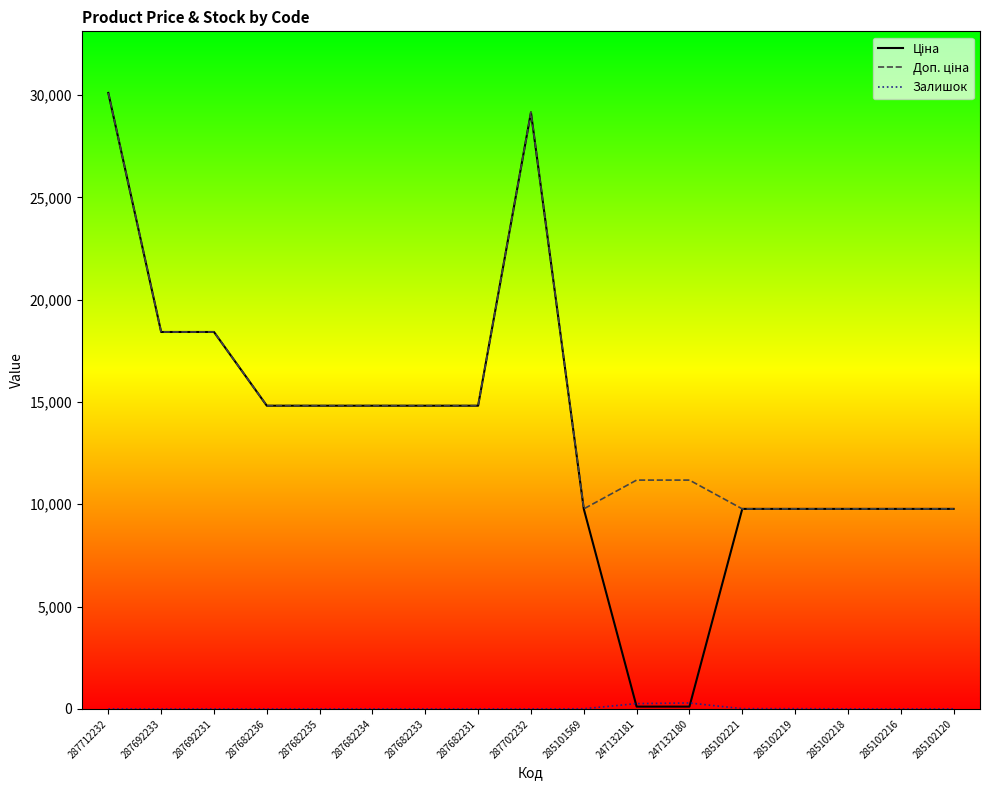

What is the total value across all series at 287692231?

36841.7